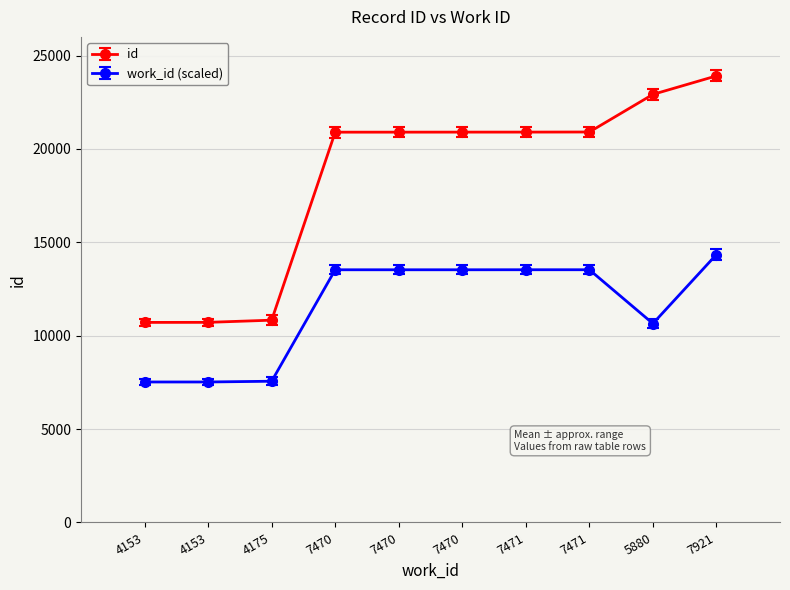

Which series has the widest spread of values?

id